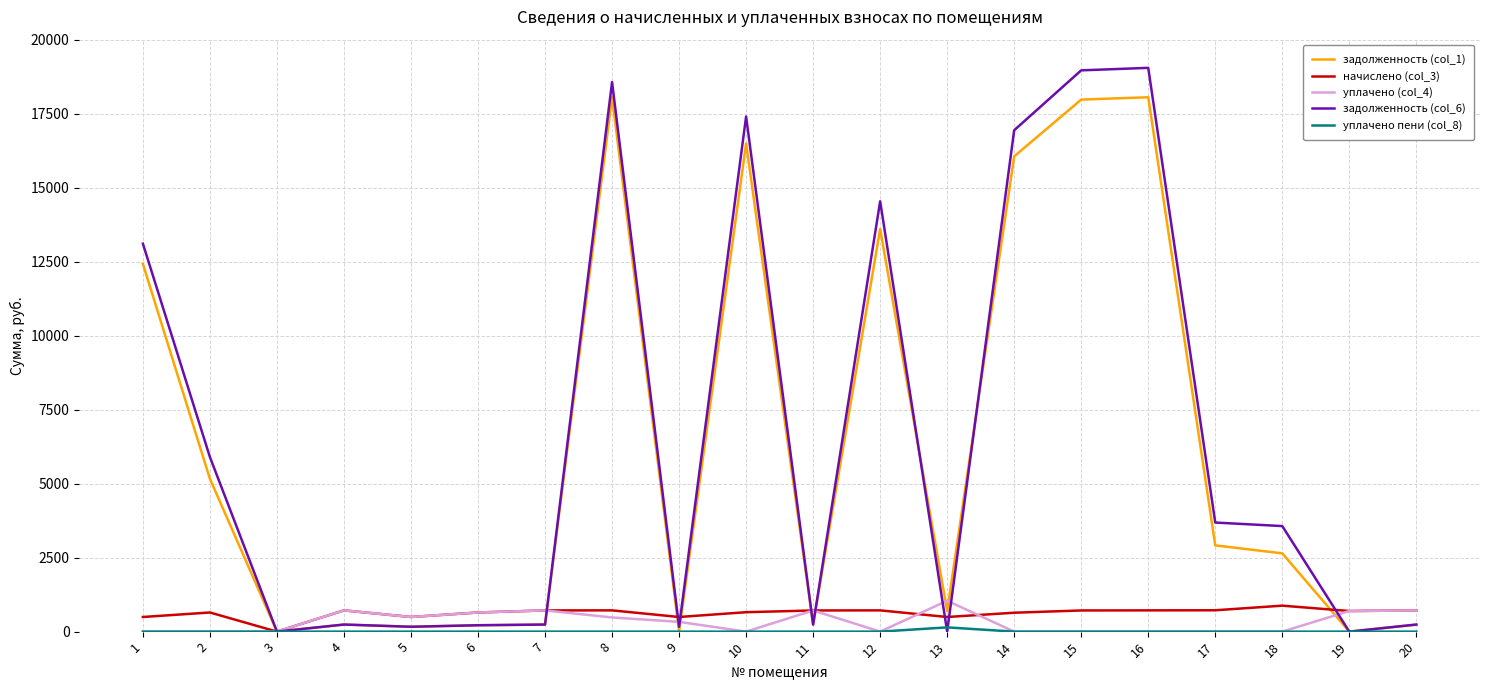

What is the maximum value shown in the chart?

19050.6